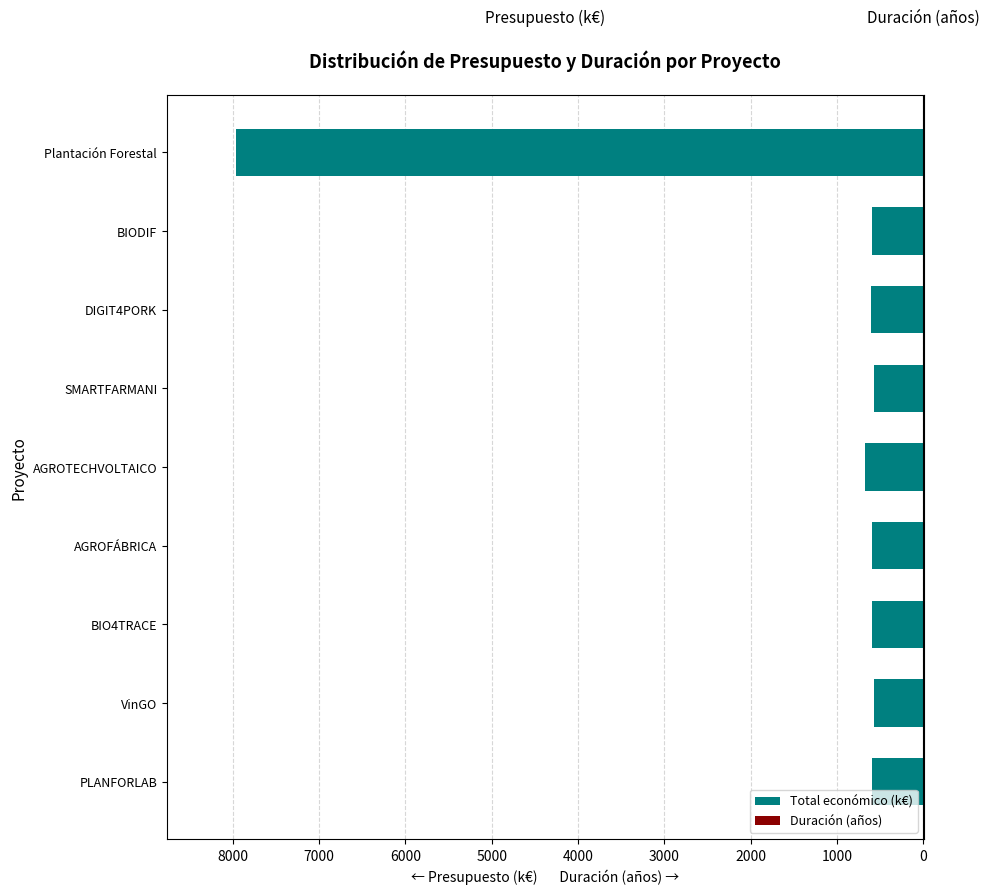

How many bars are there in each group?

2